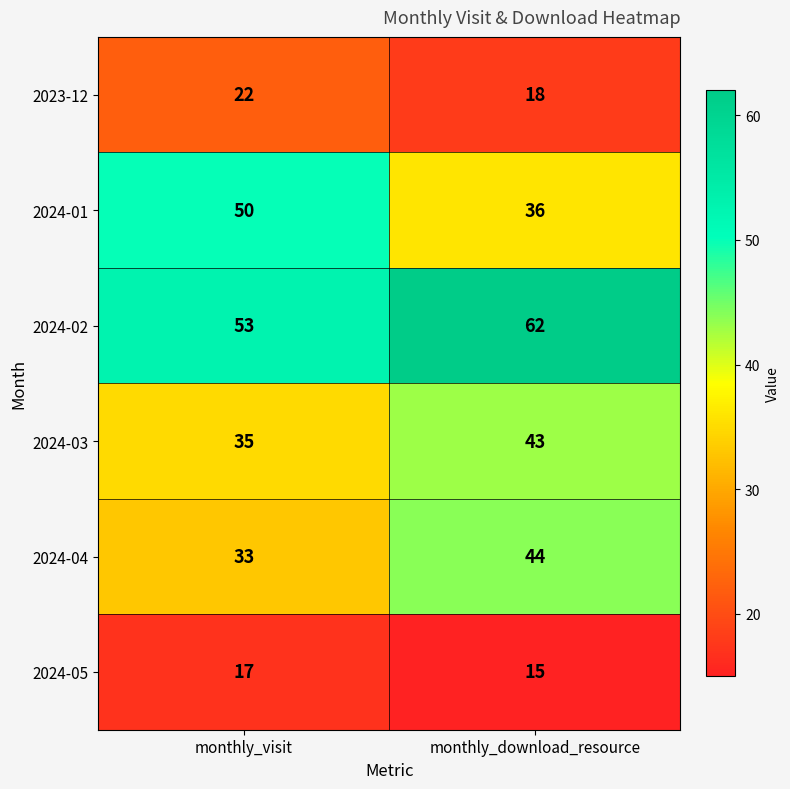

What is the approximate value of 2024-05 at monthly_visit?

17